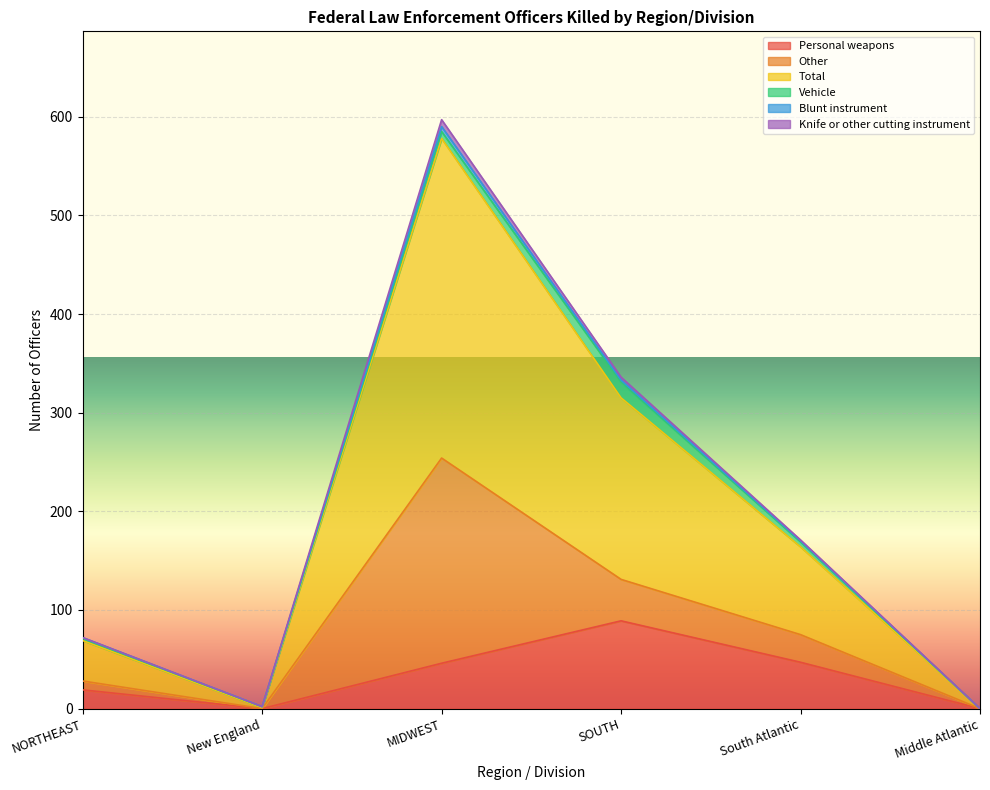

Which series changed the most between NORTHEAST and SOUTH?

Total